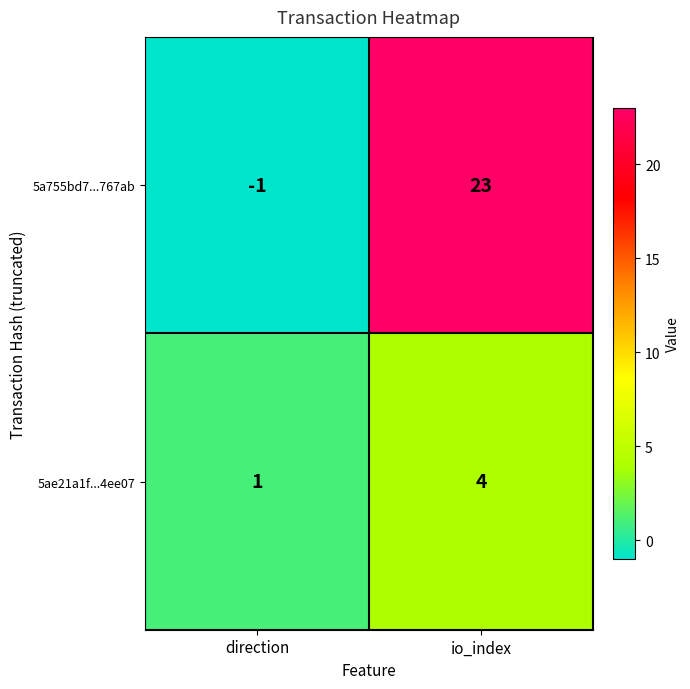

What is the sum of the 5a755bd7...767ab values at io_index and direction?

22